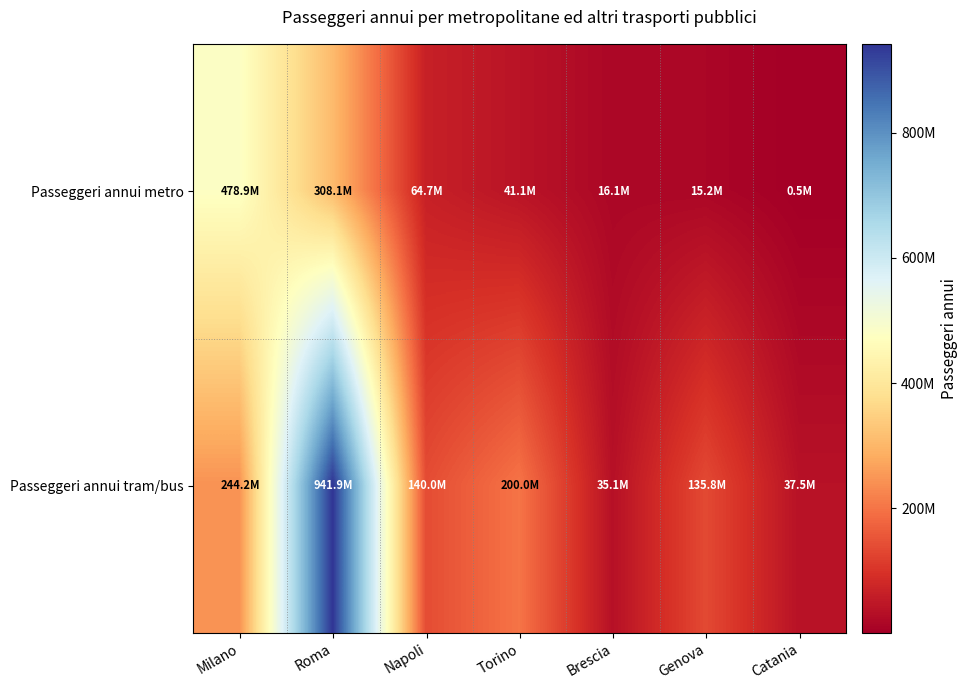

Rank the series at Brescia from highest to lowest value.

Passeggeri annui tram/bus, Passeggeri annui metro